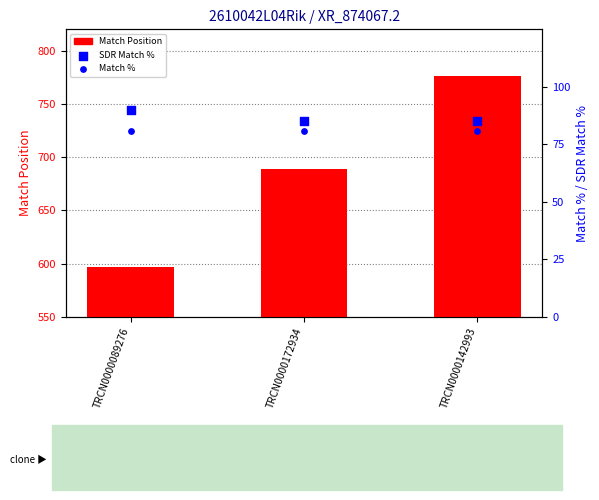

Which series has the largest total across all categories?

Match Position